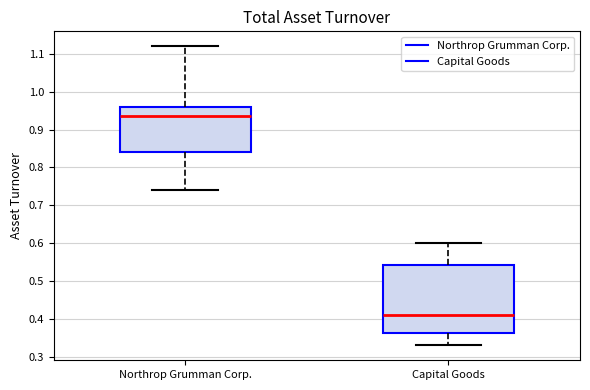

Where is the upper edge of the box for Northrop Grumman Corp. on the y-axis? The values are not printed on the chart, so give them approximately, as read against the axis.

0.96